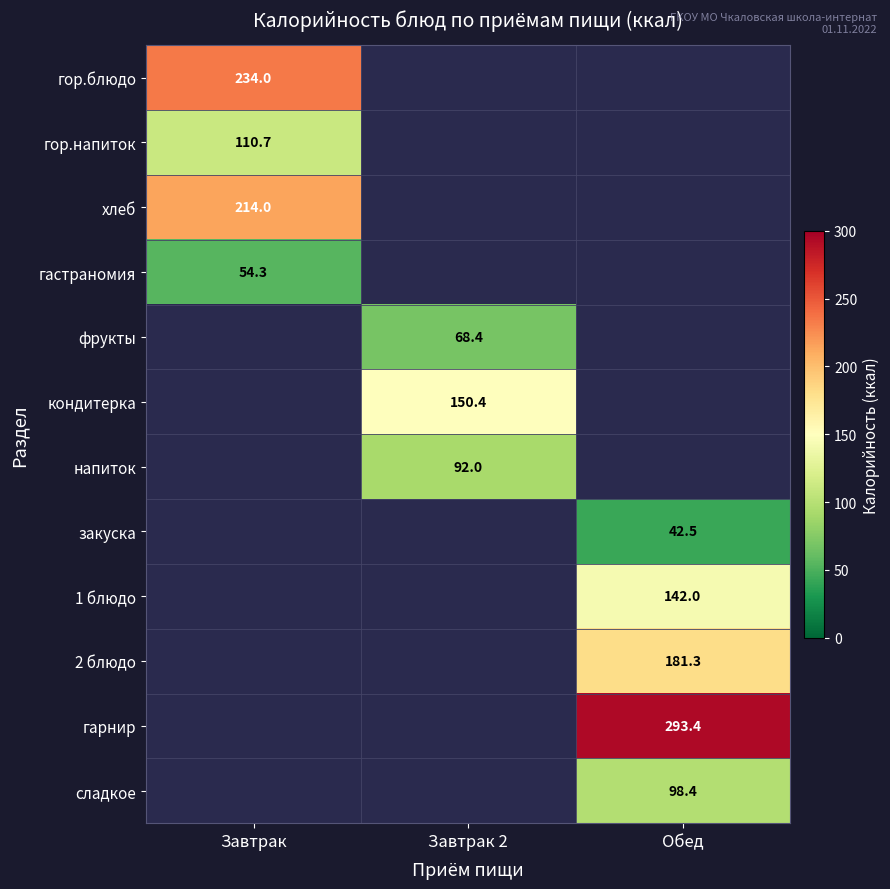

How many categories are shown in the chart?

3